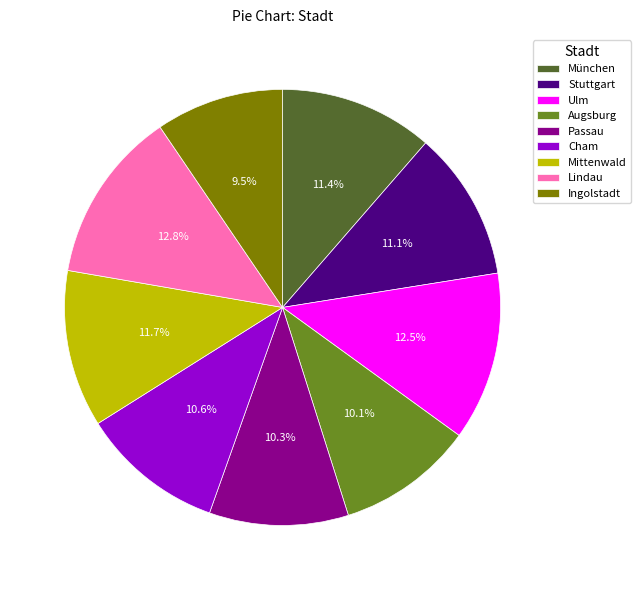

To the nearest percent, what percentage of the pie is München?

11%